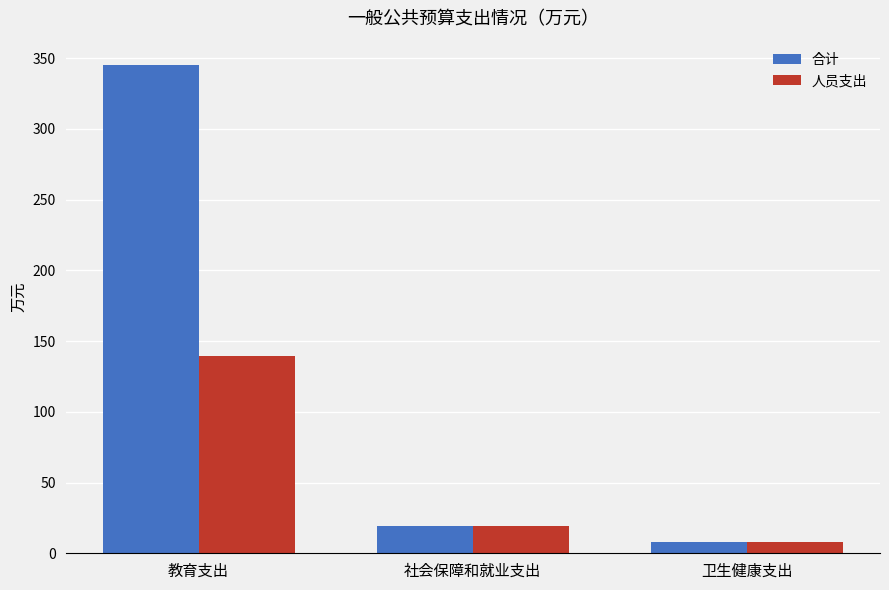

What is the minimum value for 人员支出?

8.2